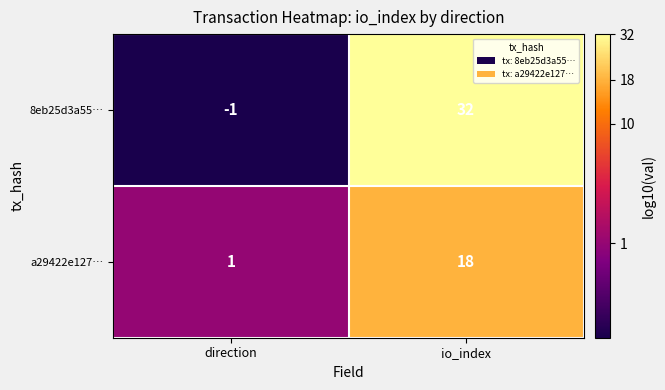

Which label corresponds to the smallest value in the chart?

direction